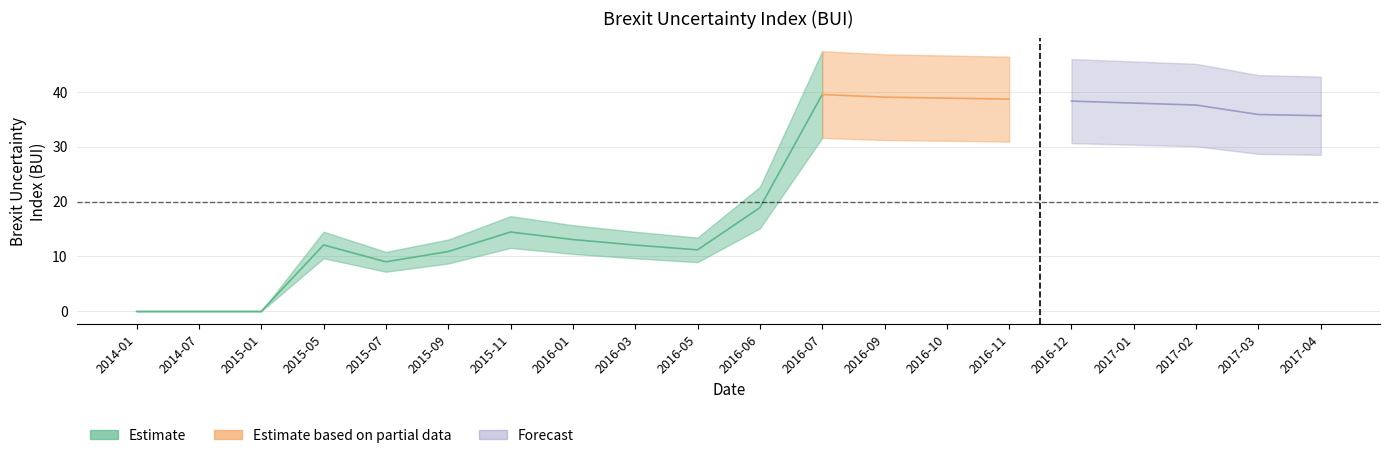

True or false: the data shows 5.3 at 2015-07.

False